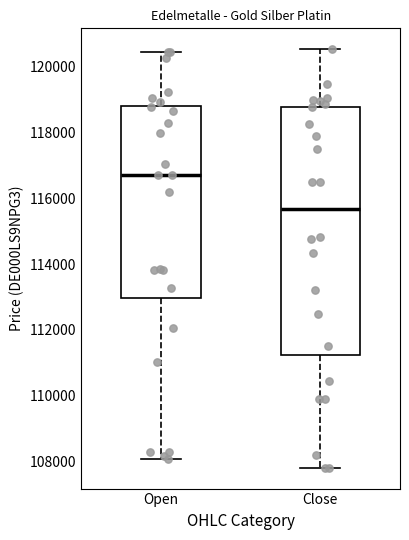

Where is the lower edge of the box for Close on the y-axis? The values are not printed on the chart, so give them approximately, as read against the axis.

111200